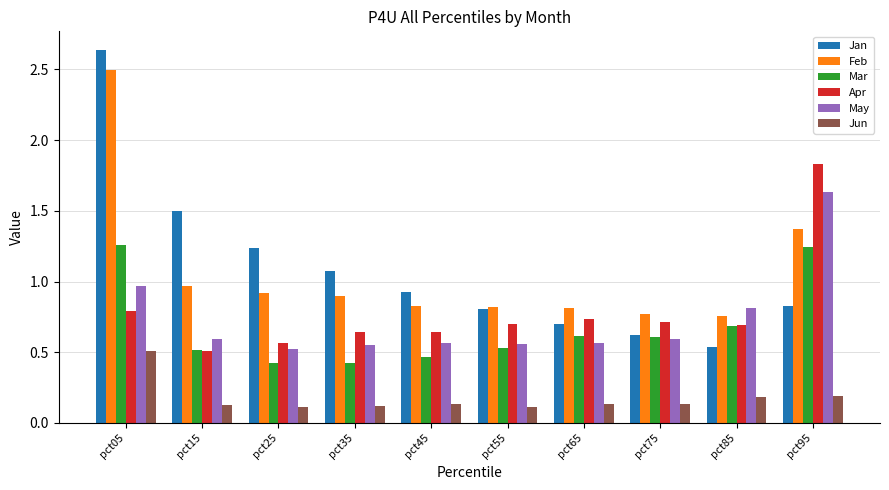

At which category is the sum across all series the highest?

pct05